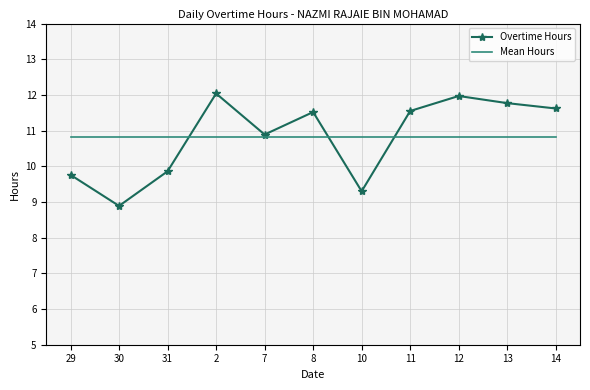

In Overtime Hours, how many points are lower than both neighbors (excluding endpoints)?

3